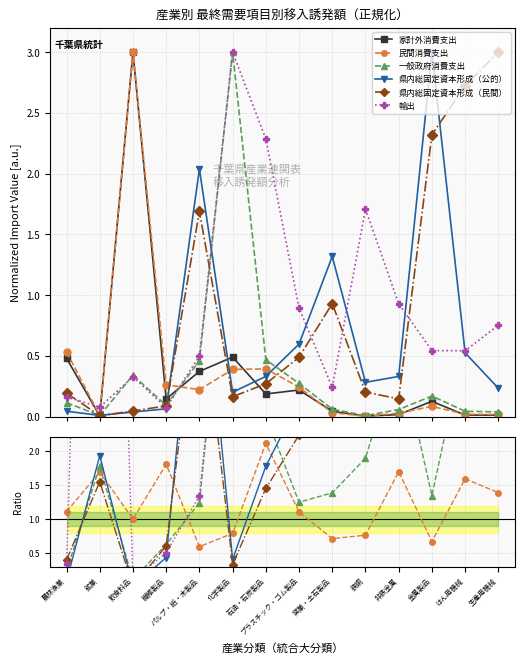

True or false: 県内総固定資本形成（民間） has a value of 0.0 at 飲食料品.

False